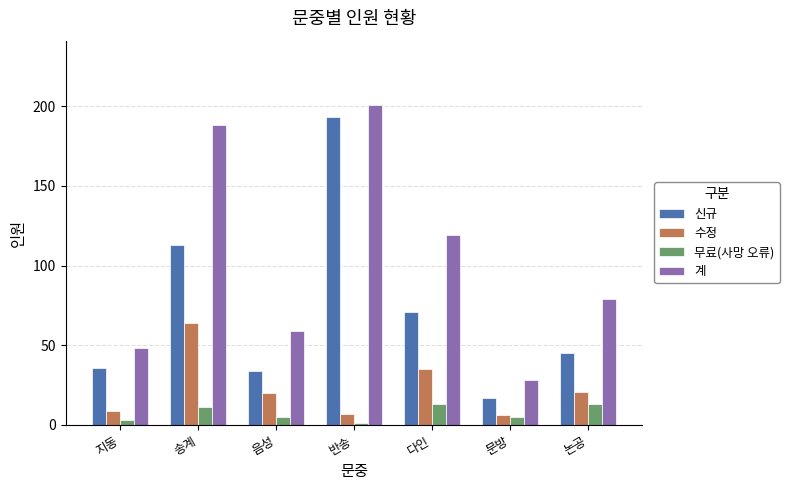

What is the difference between the 수정 values at 반송 and 음성?

13